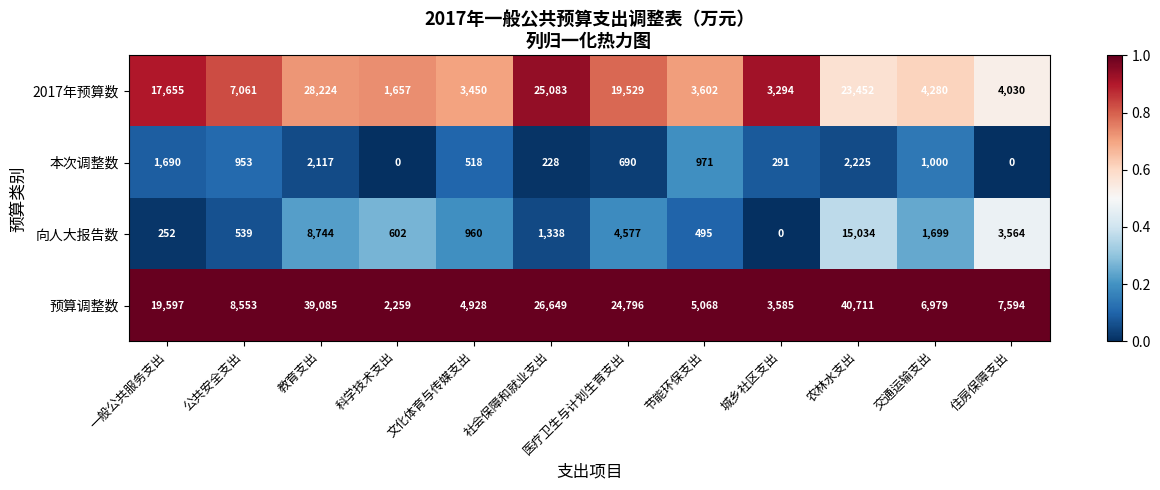

Which series has the widest spread of values?

预算调整数